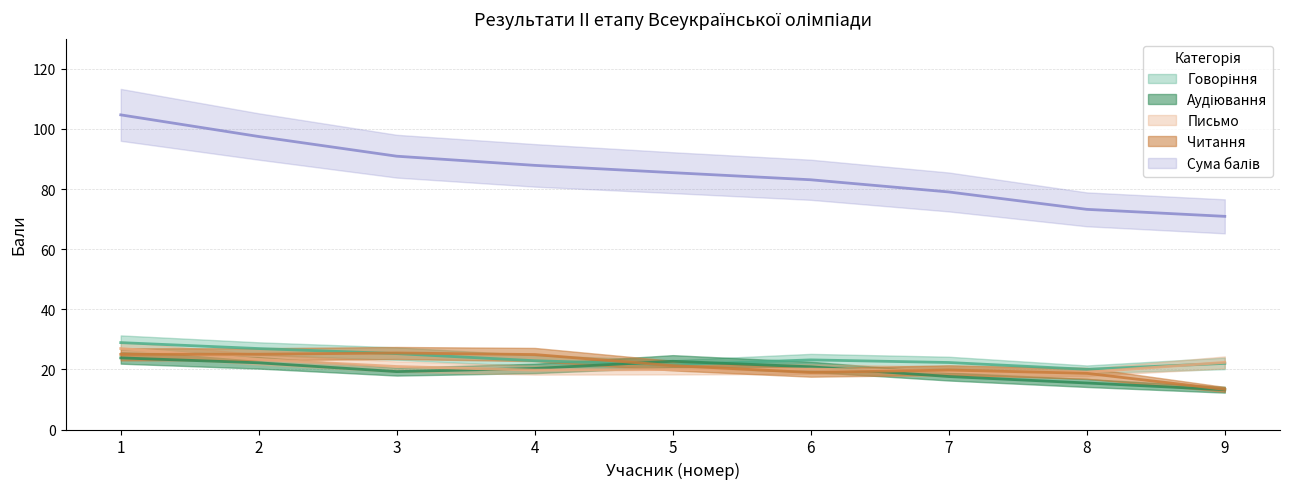

Between 2 and 8, which series saw the biggest shift?

Сума балів